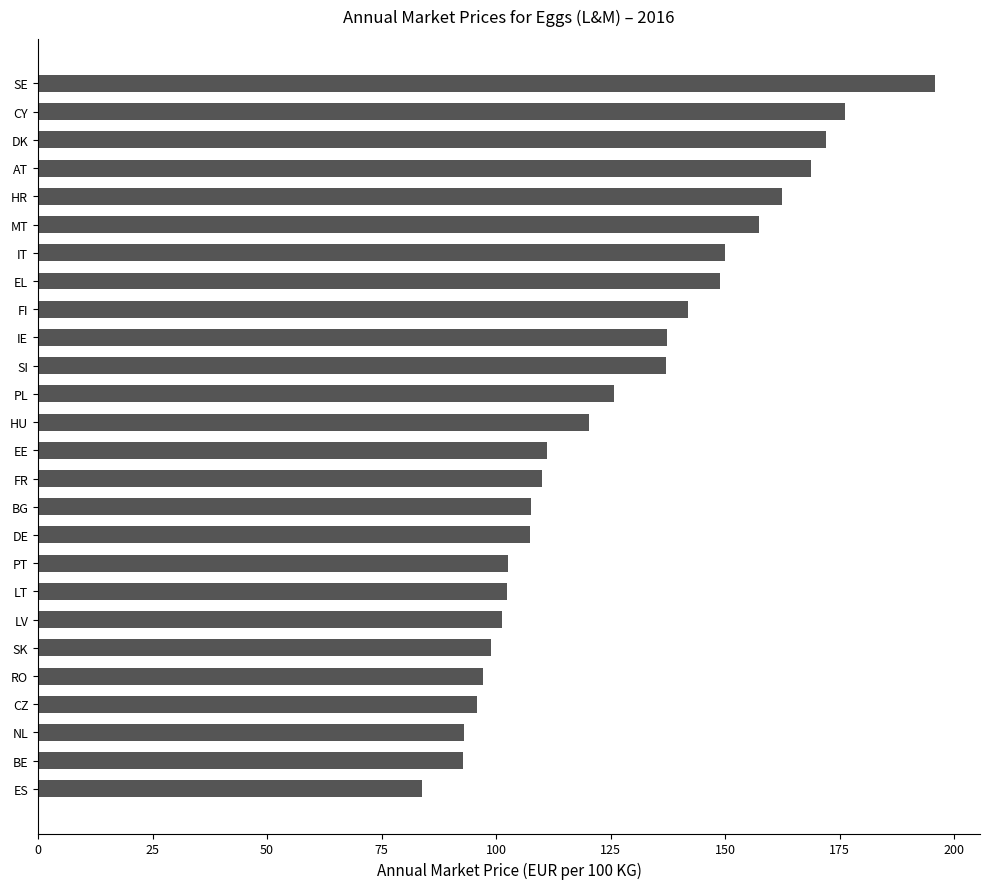

The value at DE is 50.6. True or false?

False